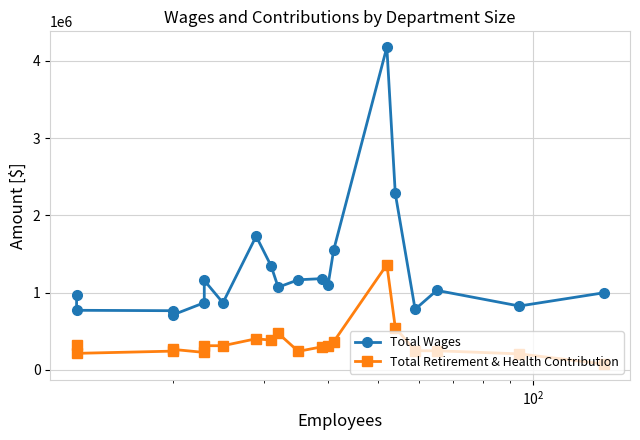

Count the number of categories in the chart.

20